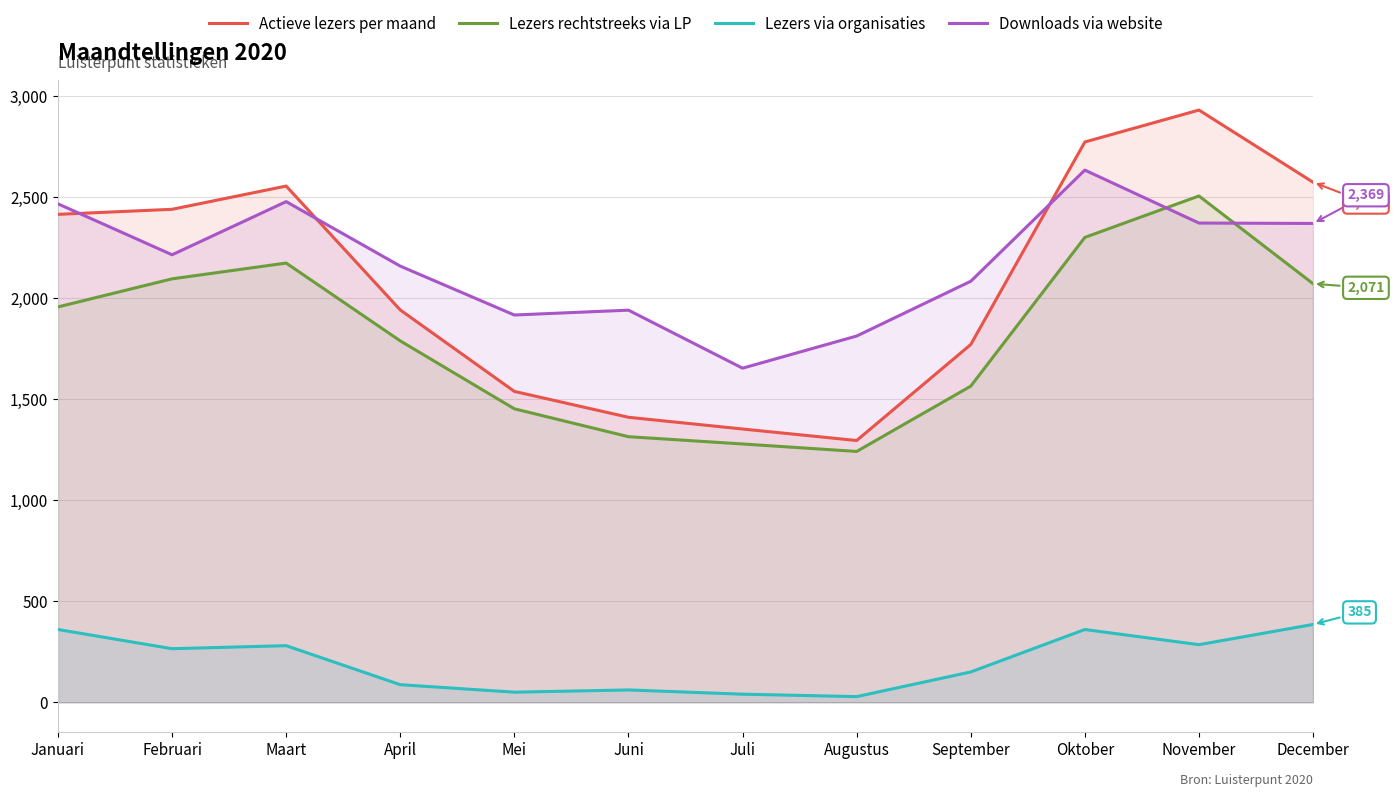

Rank the series by their maximum value, from highest to lowest.

Actieve lezers per maand, Downloads via website, Lezers rechtstreeks via LP, Lezers via organisaties